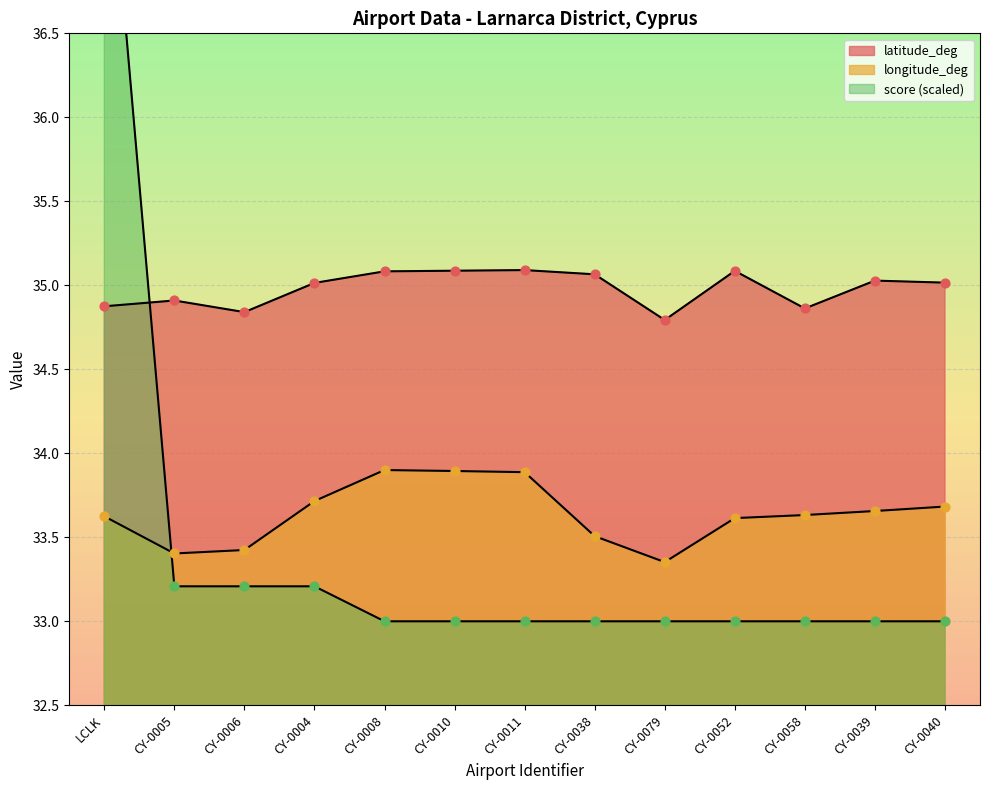

Is the value of latitude_deg at CY-0008 greater than the value of score at LCLK?

No